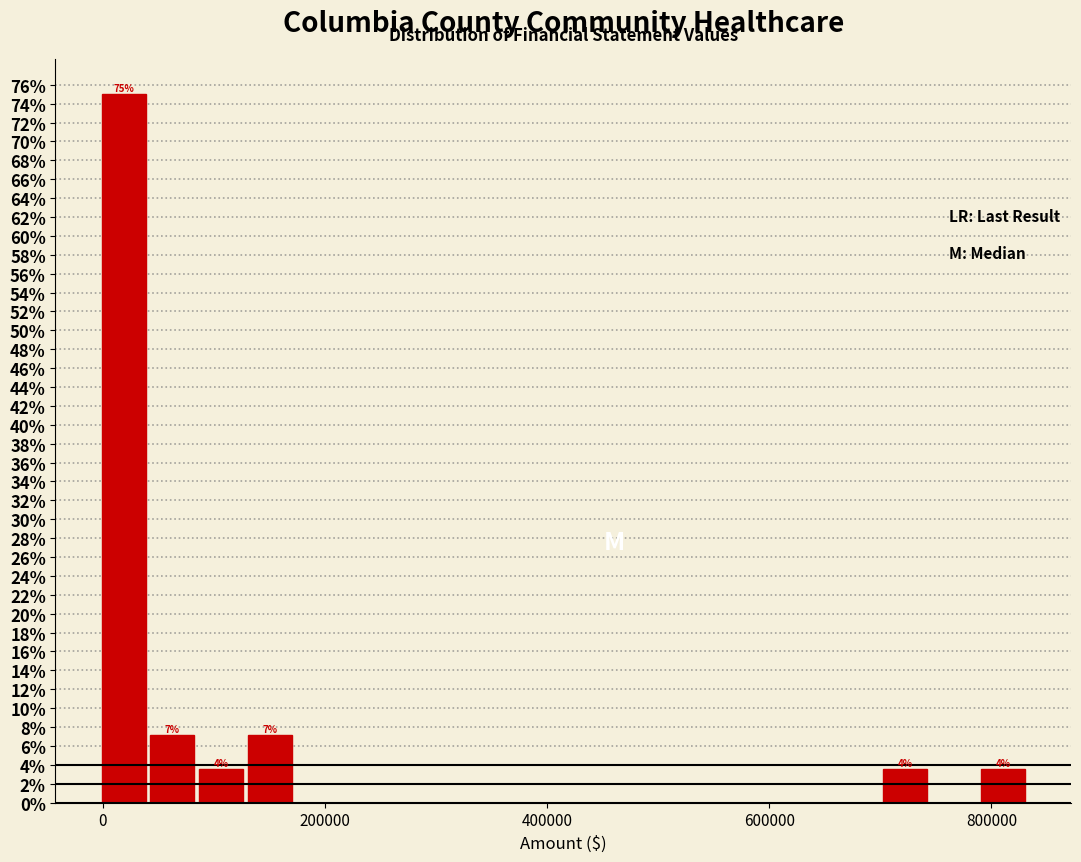

Read against the x-axis, roughly where is the centre of the tallest bar?

20000